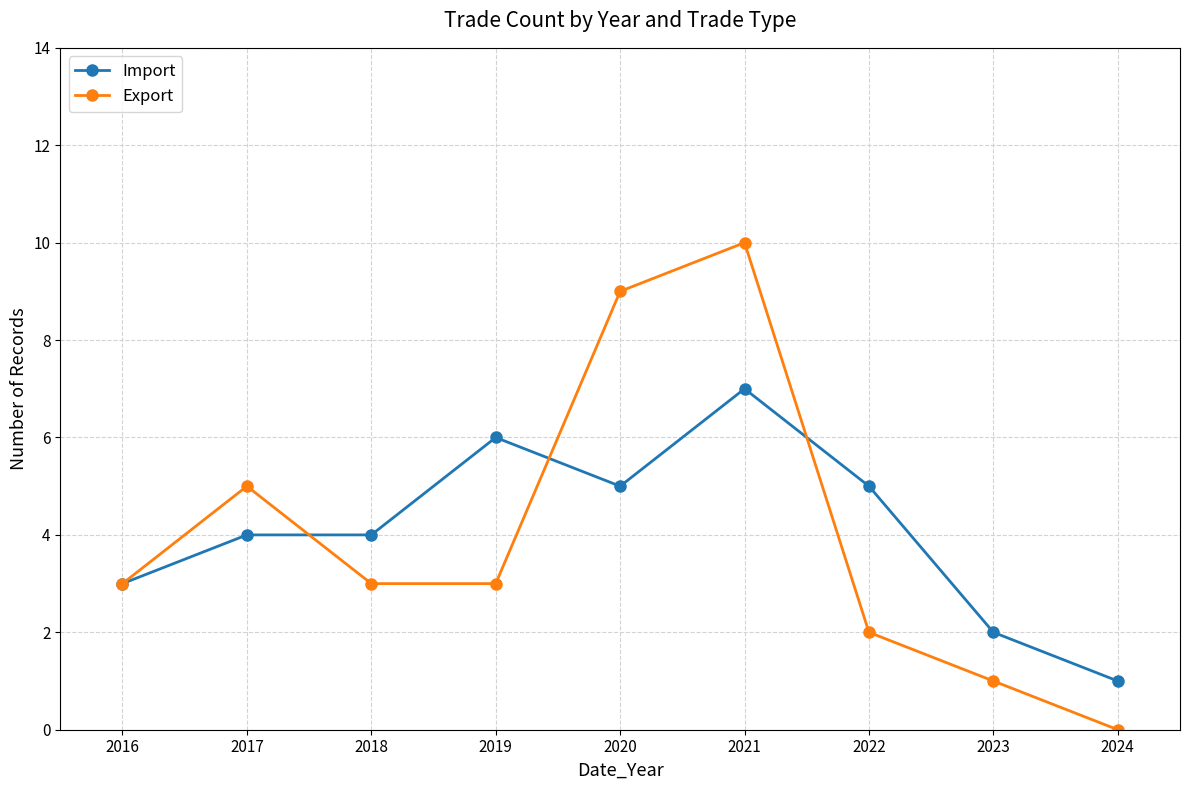

What is the difference between the highest and lowest values at 2024?

1